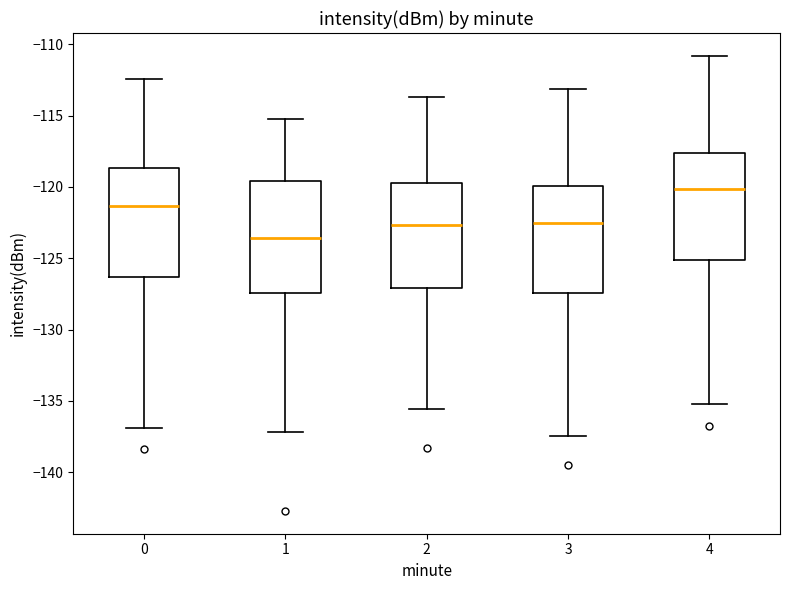

Reading left to right, transcribe this box plot: for each box, give where its median line is, the range the box spans, and where its two whiskers end, as read against the y-axis. The values are not printed on the chart, so give them approximately, as read against the axis.

0: median -121.5, box -126.5 to -118.5, whiskers -137.0 to -112.5
1: median -123.5, box -127.5 to -119.5, whiskers -137.0 to -115.0
2: median -122.5, box -127.0 to -119.5, whiskers -135.5 to -113.5
3: median -122.5, box -127.5 to -120.0, whiskers -137.5 to -113.0
4: median -120.0, box -125.0 to -117.5, whiskers -135.0 to -111.0